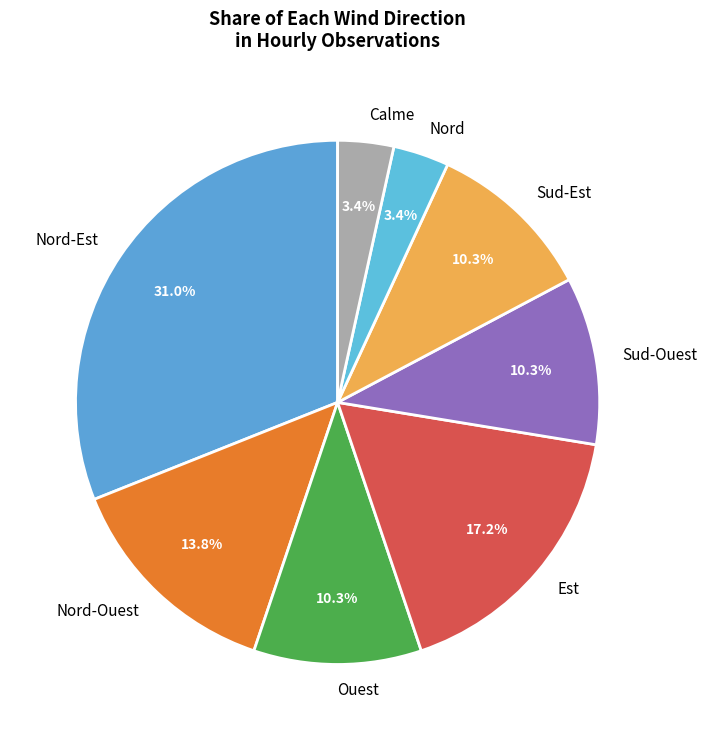

What is the largest slice in the pie chart?

Nord-Est